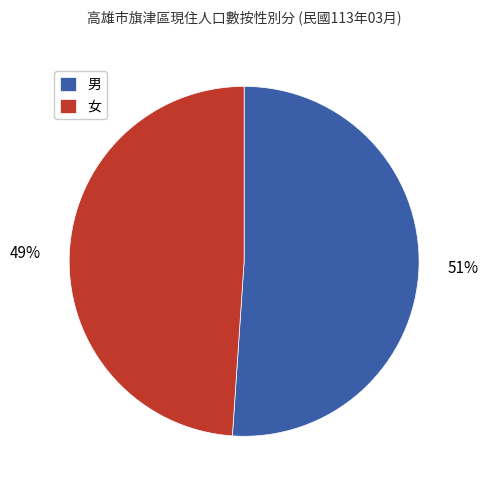

Is there any slice that represents more than half of the pie?

Yes